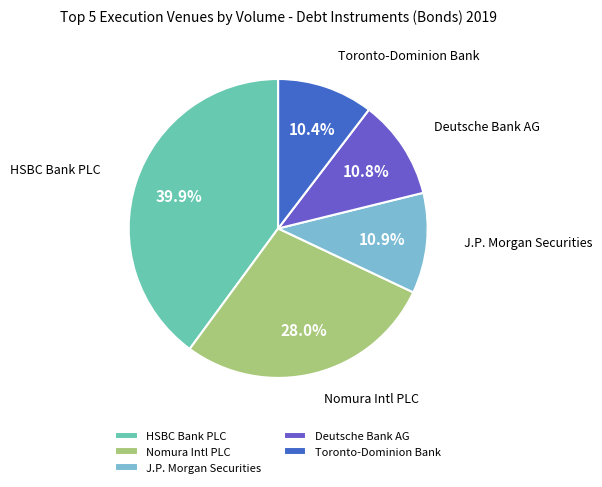

Does any single category account for the majority?

No